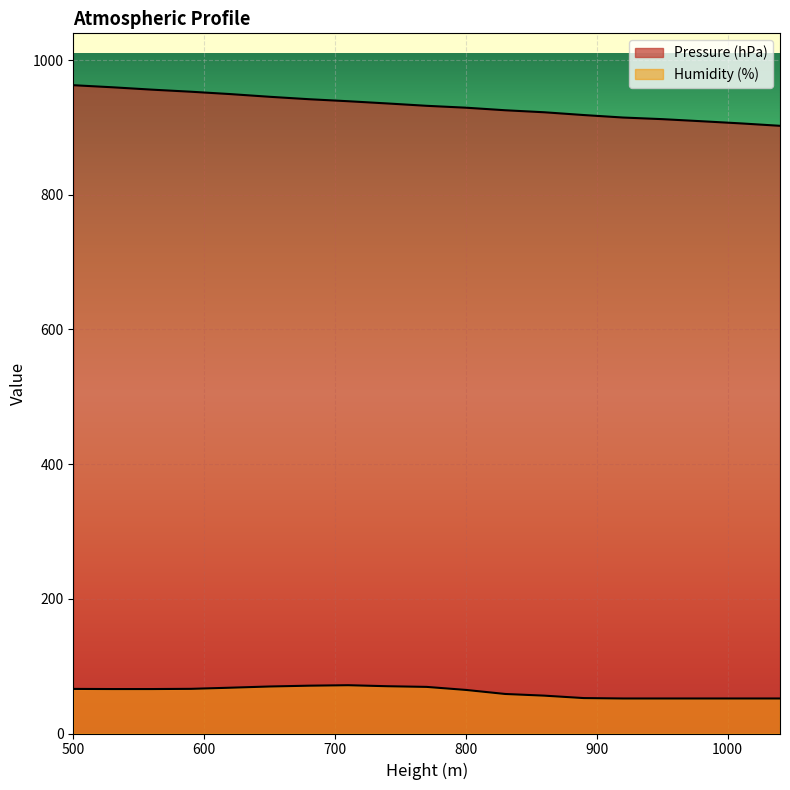

The value of Humidity (%) at 1010 is 28.3. True or false?

False